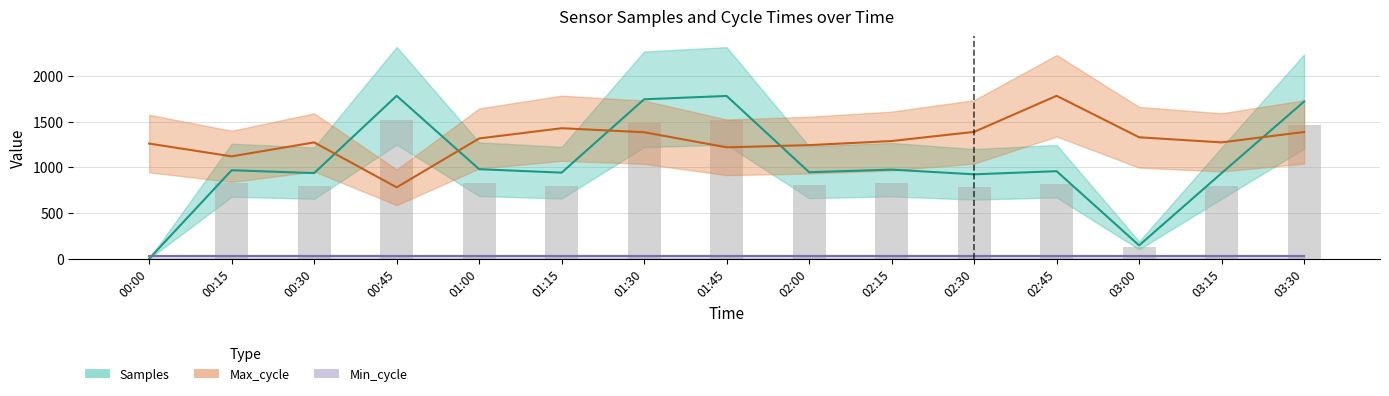

At how many categories does at least one series exceed 1275?

10